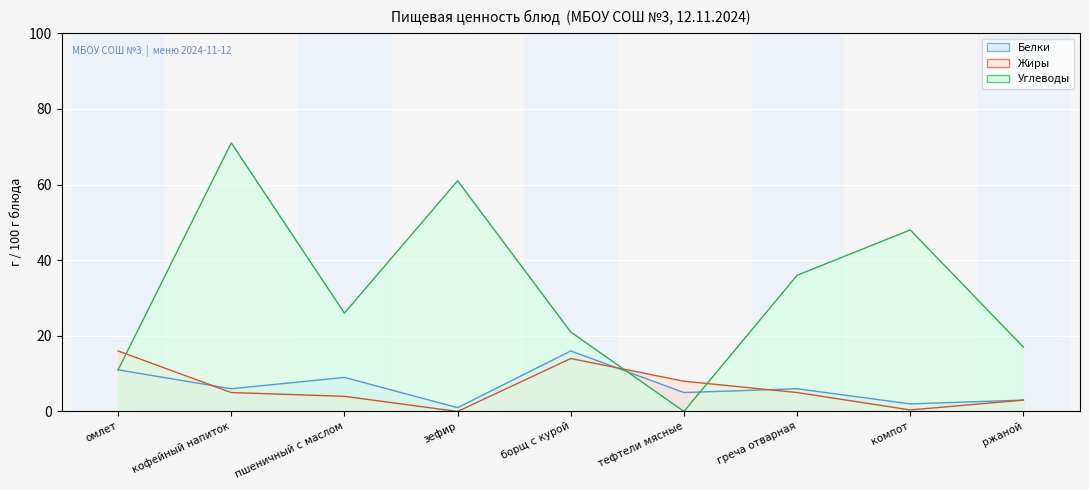

Where is the first local maximum for Углеводы (линия)?

кофейный напиток